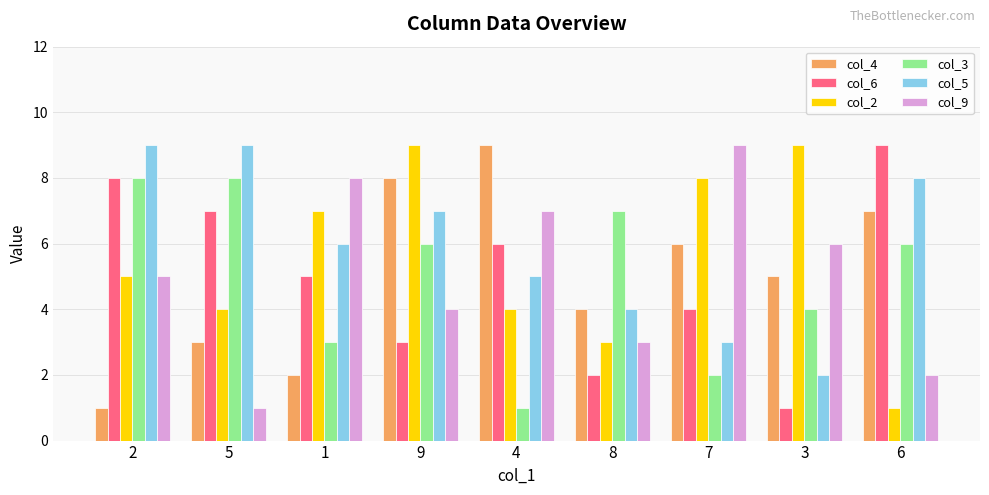

What is the highest value of the col_9 series?

9